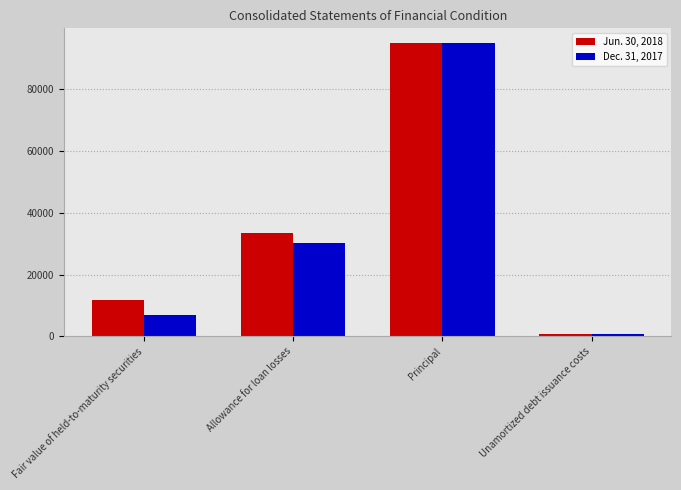

Count the Jun. 30, 2018 values in the range 11725 to 95000.

3